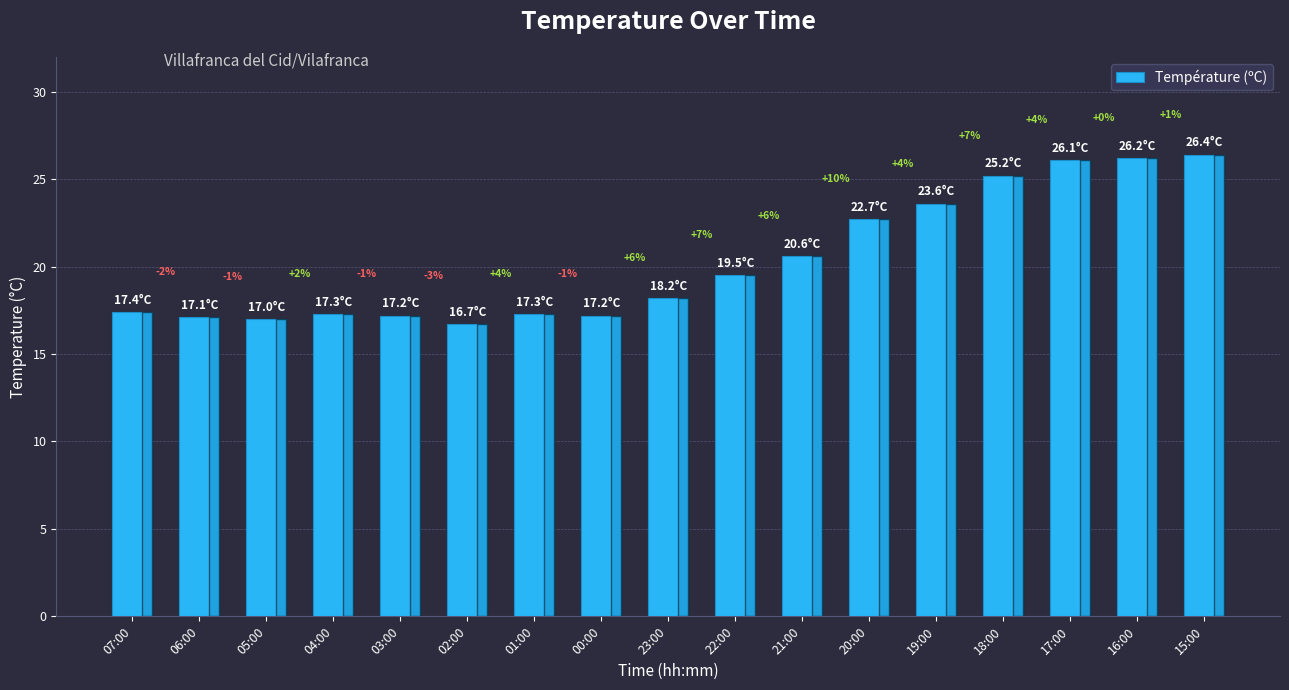

Are the bars horizontal?

No